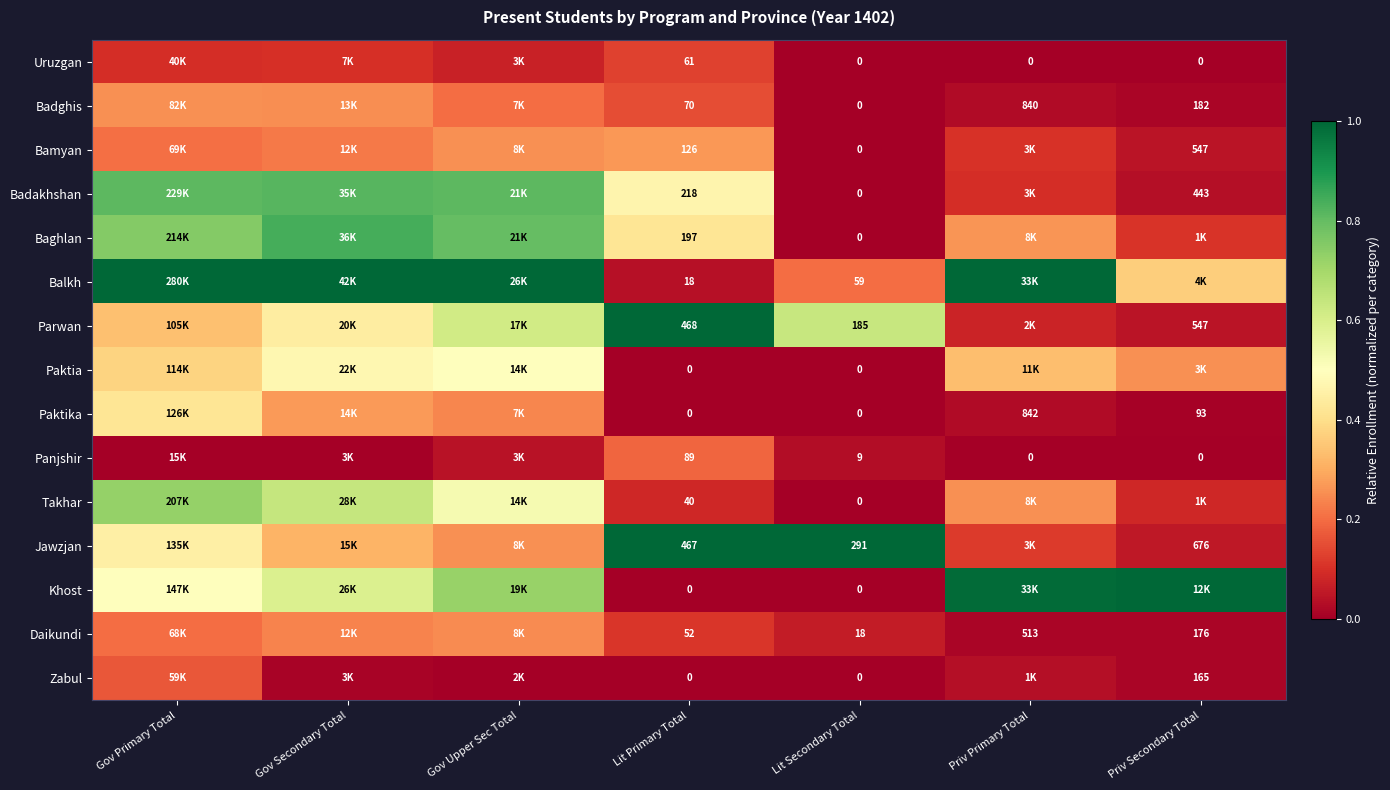

True or false: Baghlan has a value of 0.1 at Priv Primary Total.

False